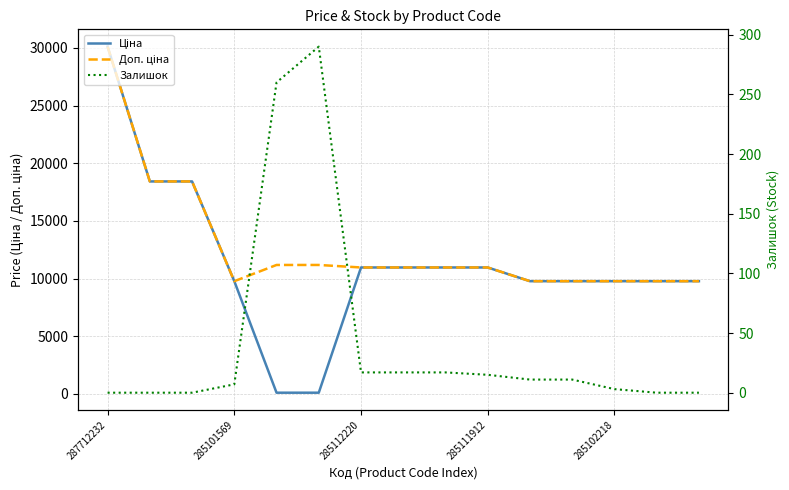

True or false: Доп. ціна and Залишок cross at least once.

False